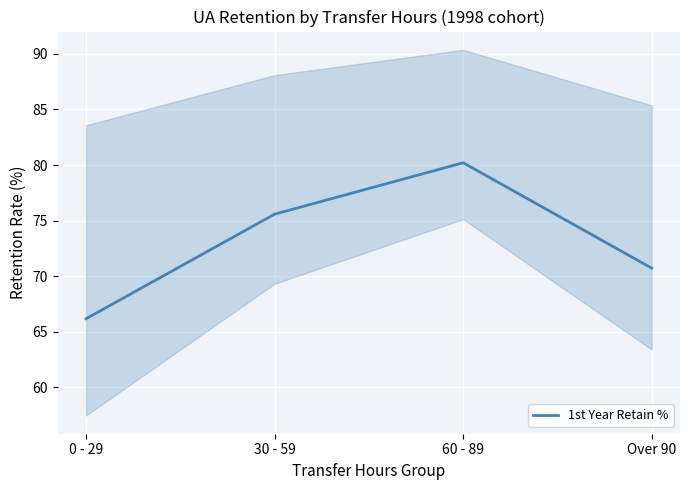

The chart shows a value of 44.5 at Over 90. True or false?

False